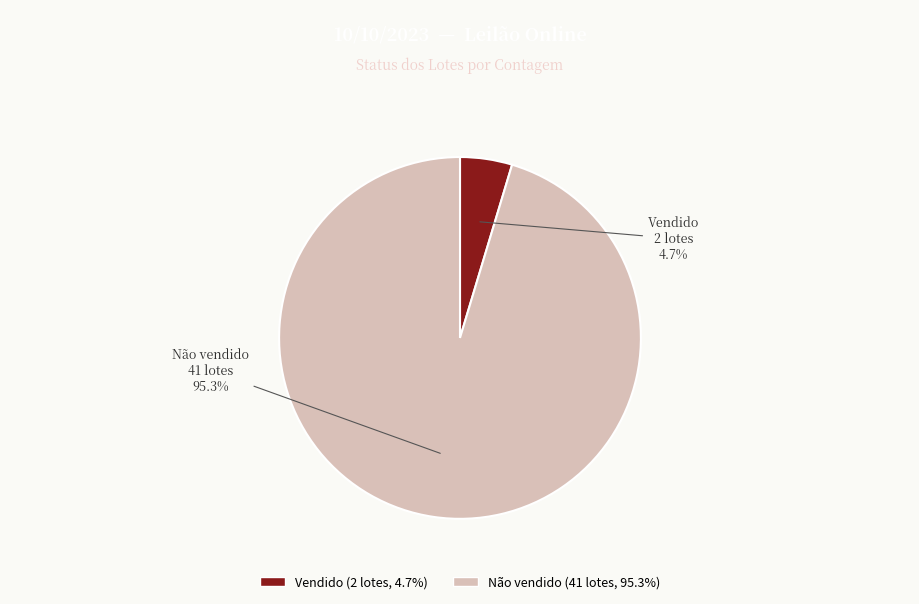

What percentage do Vendido and Não vendido together represent?

100.0%